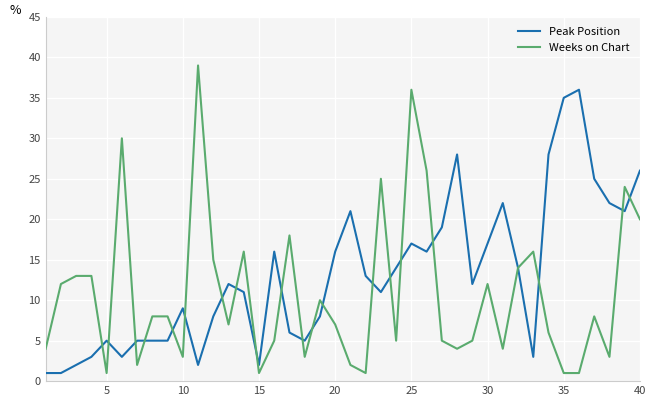

Which series has the widest spread of values?

Weeks on Chart